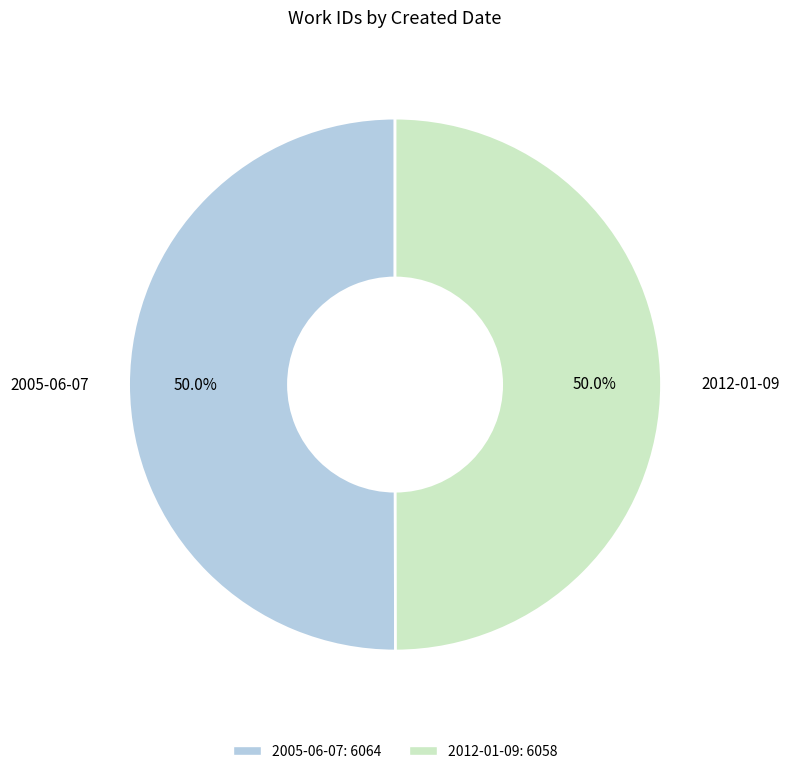

What is the ratio of the value at 2005-06-07 to the value at 2012-01-09?

1.0